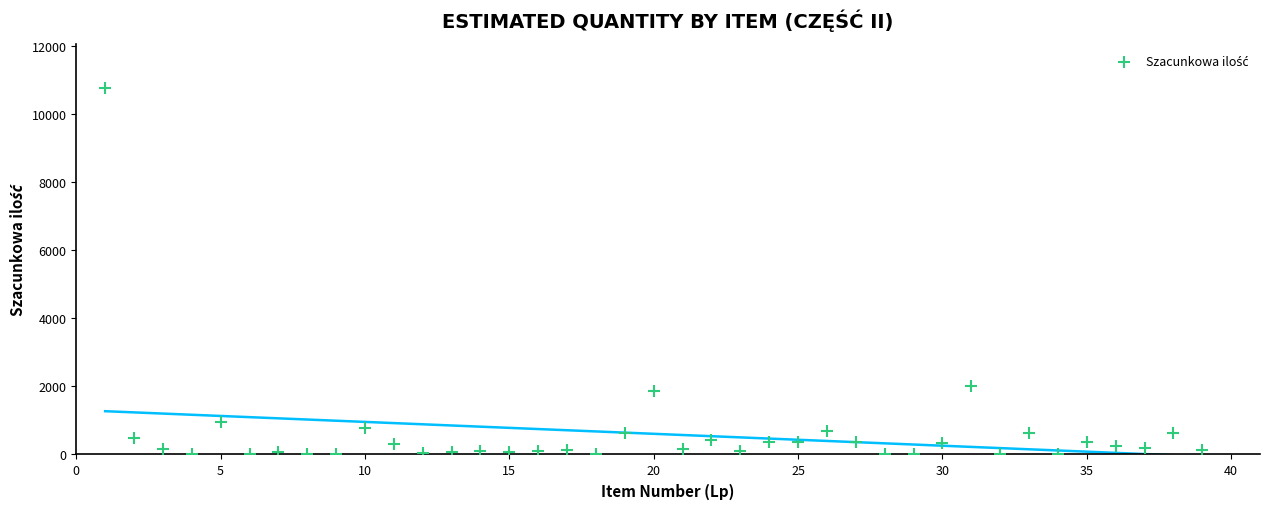

What Y value in the scatter plot is closest to 5376?

2019